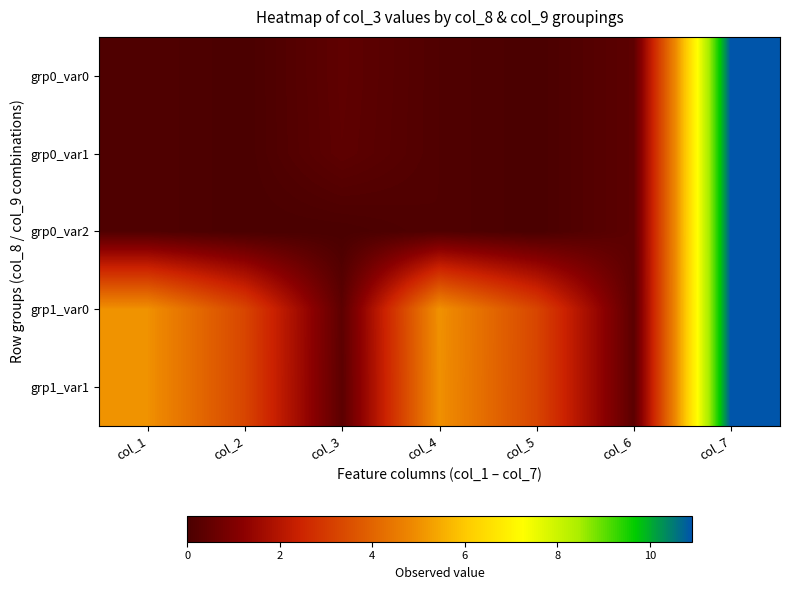

List the series in order of their peak value, highest first.

grp0_var0, grp0_var1, grp0_var2, grp1_var0, grp1_var1